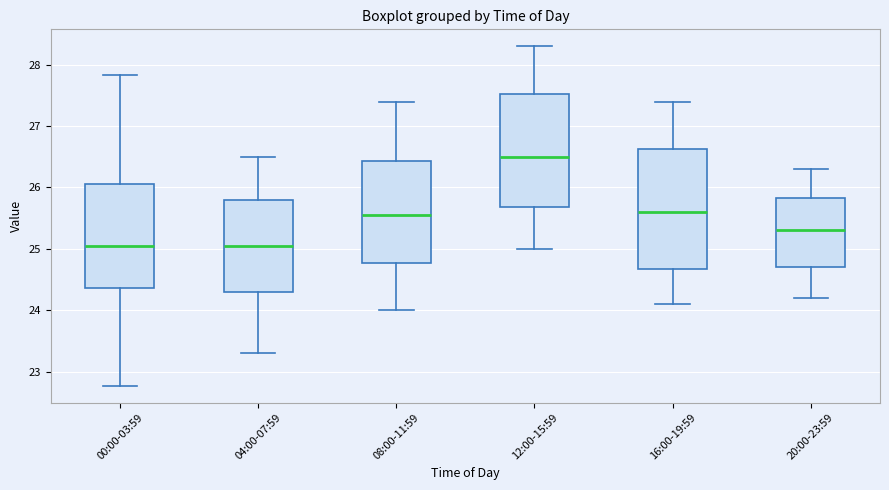

Reading left to right, read every box against the y-axis: the position of its median line, the range the box covers, and the ends of its whiskers. The values are not printed on the chart, so give them approximately, as read against the axis.

00:00-03:59: median 25.1, box 24.4 to 26.1, whiskers 22.8 to 27.8
04:00-07:59: median 25.1, box 24.3 to 25.8, whiskers 23.3 to 26.5
08:00-11:59: median 25.6, box 24.8 to 26.4, whiskers 24.0 to 27.4
12:00-15:59: median 26.5, box 25.7 to 27.5, whiskers 25.0 to 28.3
16:00-19:59: median 25.6, box 24.7 to 26.6, whiskers 24.1 to 27.4
20:00-23:59: median 25.3, box 24.7 to 25.8, whiskers 24.2 to 26.3